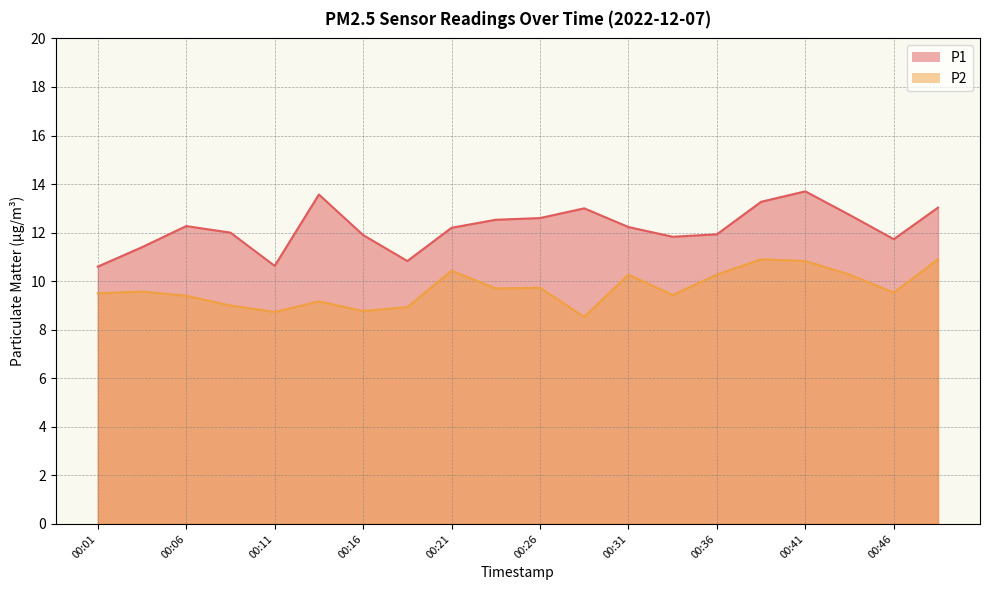

Where does the P1 series first go above 12?

00:06